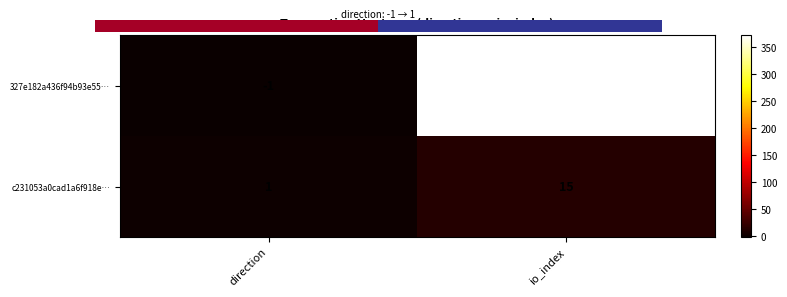

Is it true that 327e182a436f94b93e55… equals 0 at direction?

False